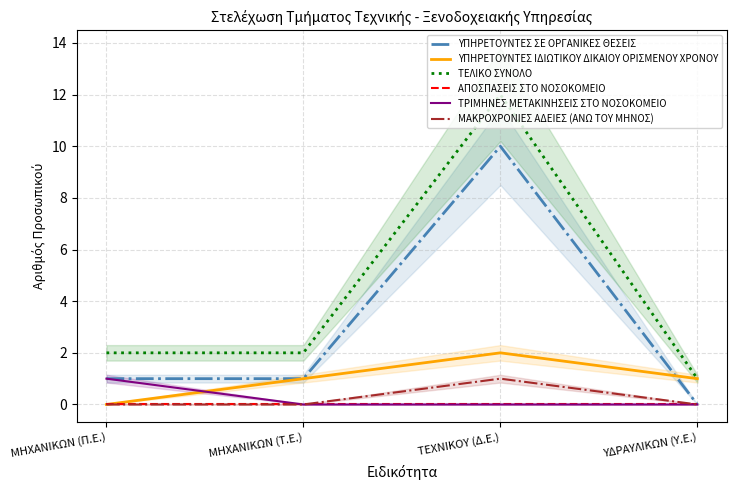

How many distinct data groups are displayed?

6